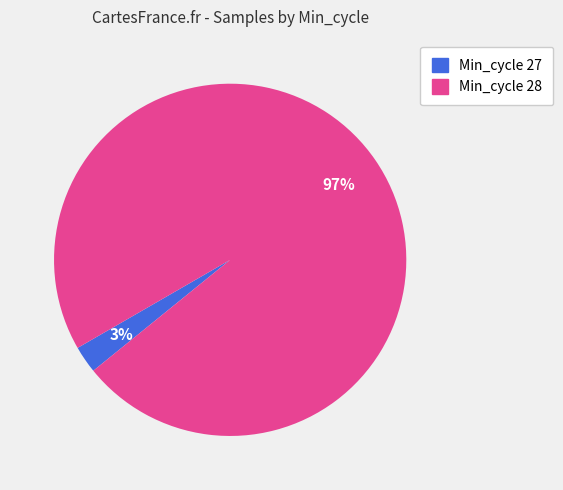

Is there any slice that represents more than half of the pie?

Yes